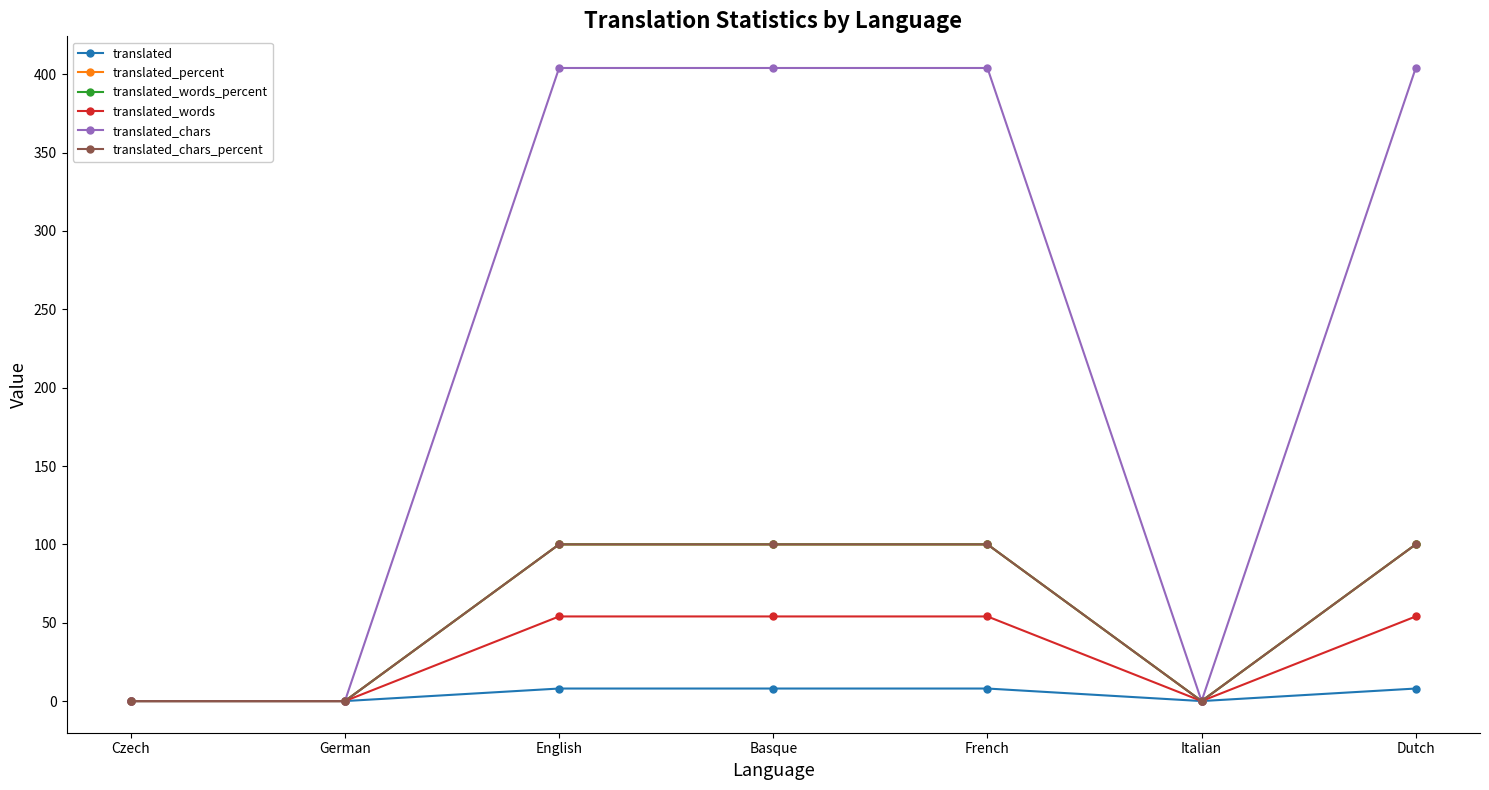

Is this an area chart (filled region under the line)?

No